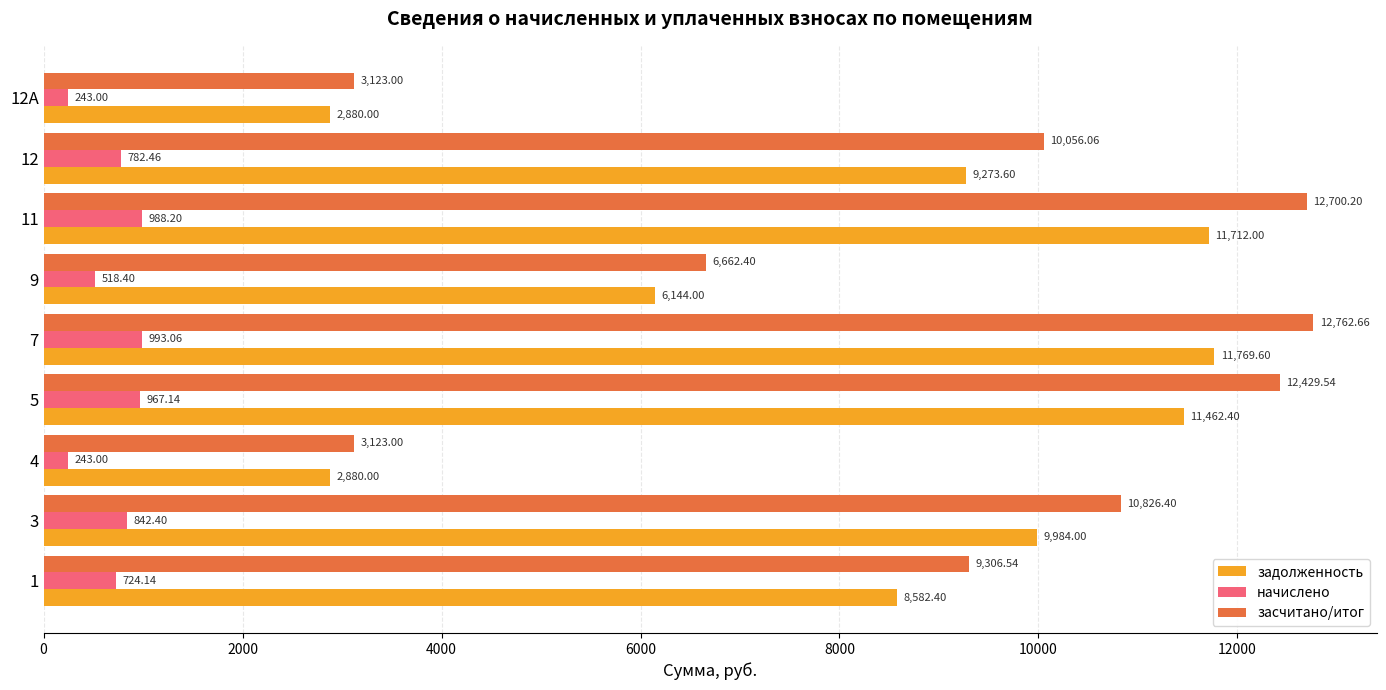

Which series has the widest spread of values?

засчитано/итог